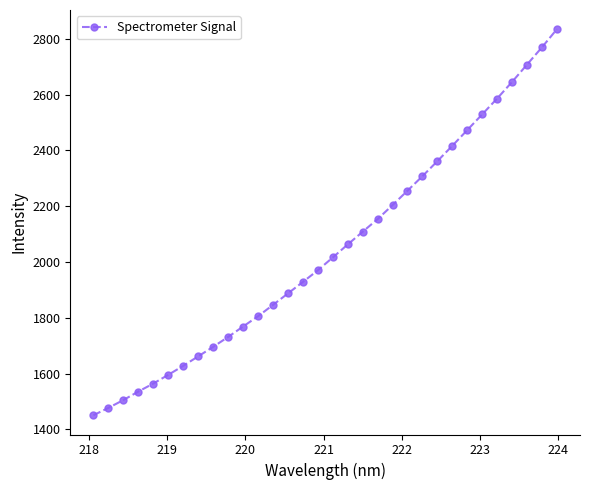

What is the difference between the second highest and second lowest values?

1292.2